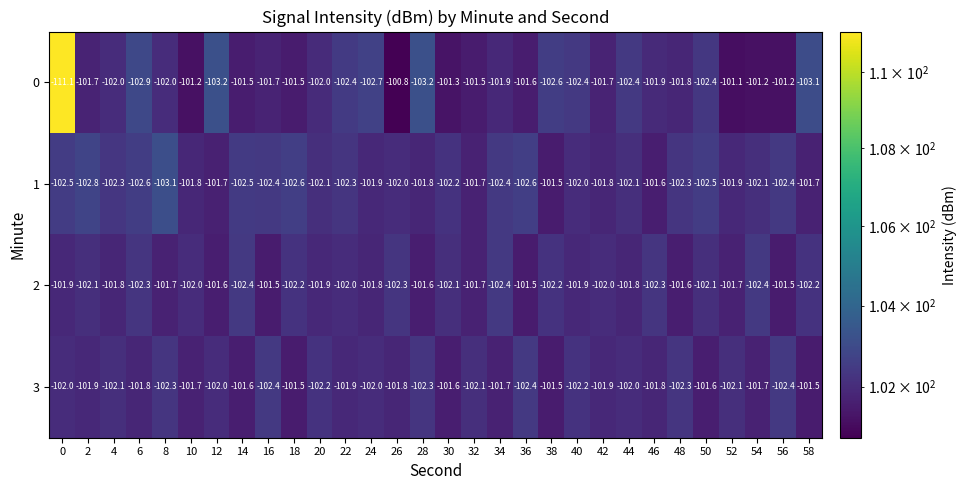

What is the lowest value of the 1 series?

-103.1